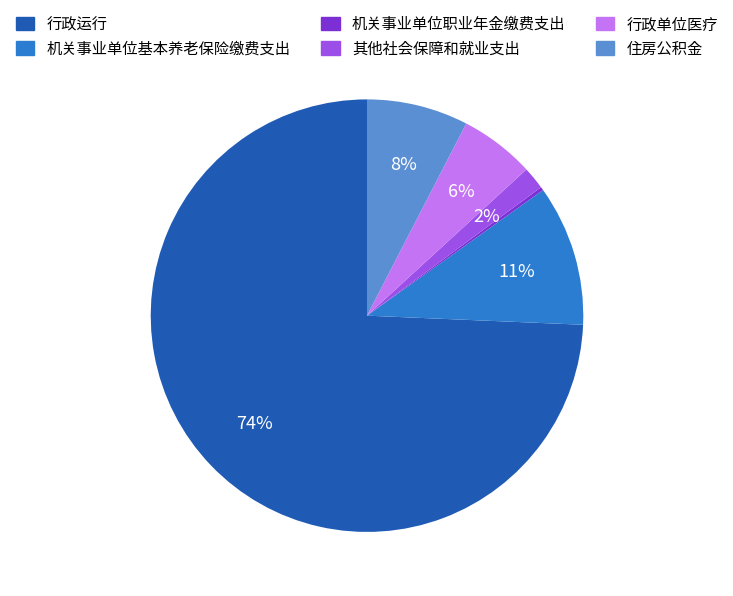

Is it true that 行政运行 is 74% of the pie?

True